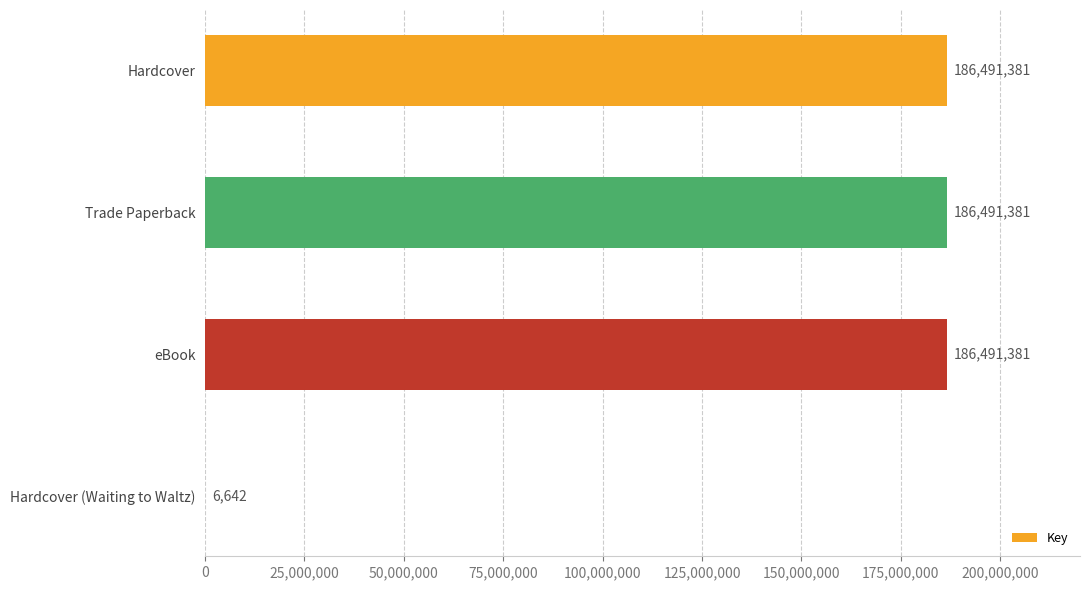

The value at Trade Paperback is 186491381. True or false?

True